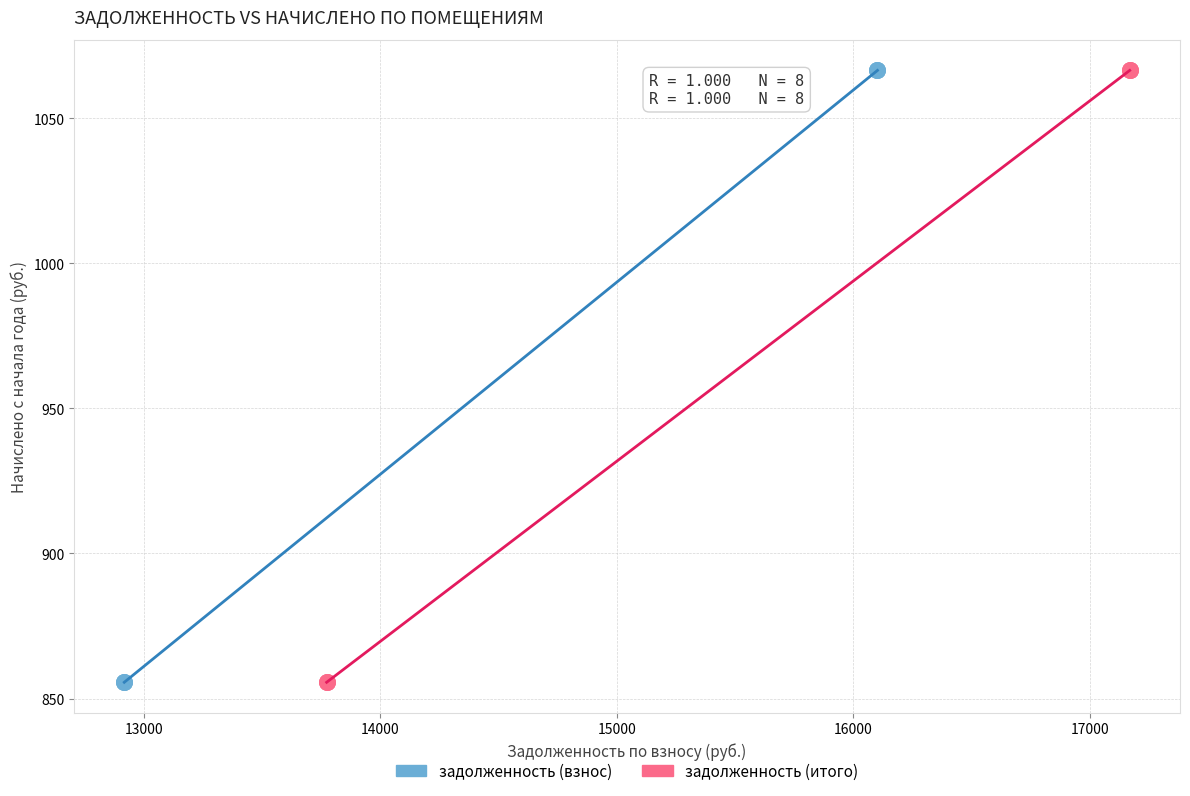

What are all the series names shown in the legend?

задолженность (взнос), задолженность (итого)